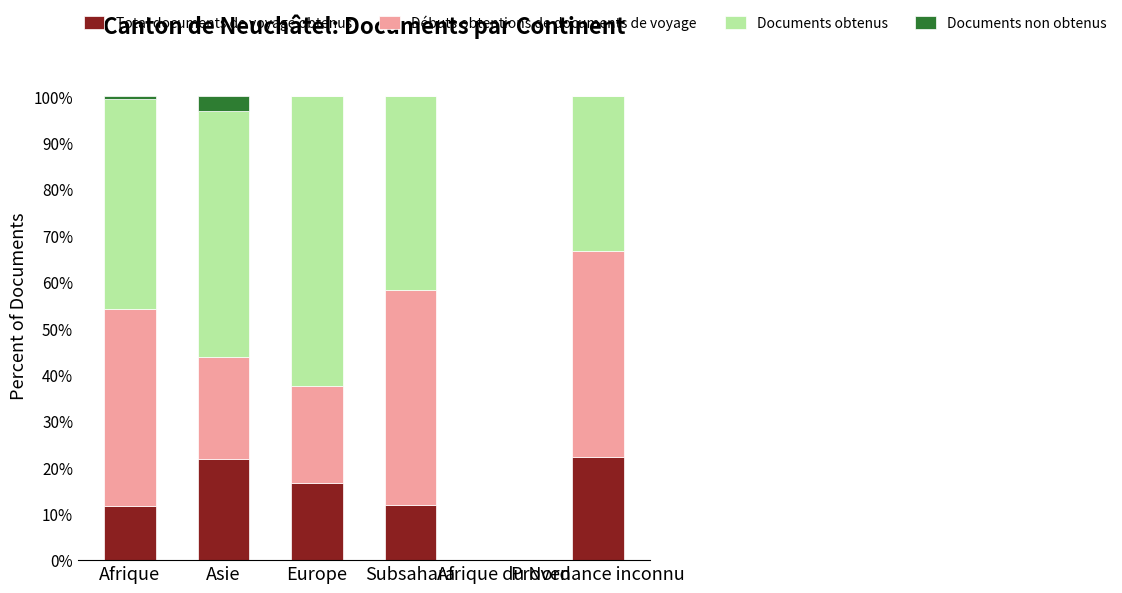

Which series has the widest spread of values?

Documents obtenus